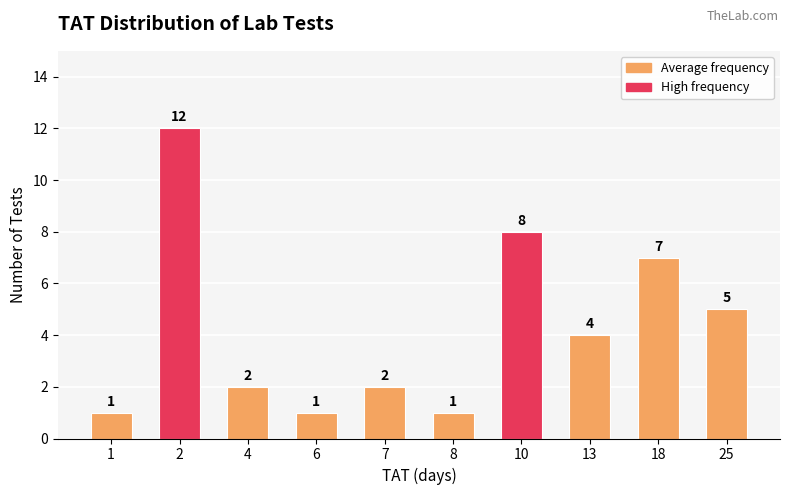

What is the ratio of the value at 6 to the value at 1?

1.0